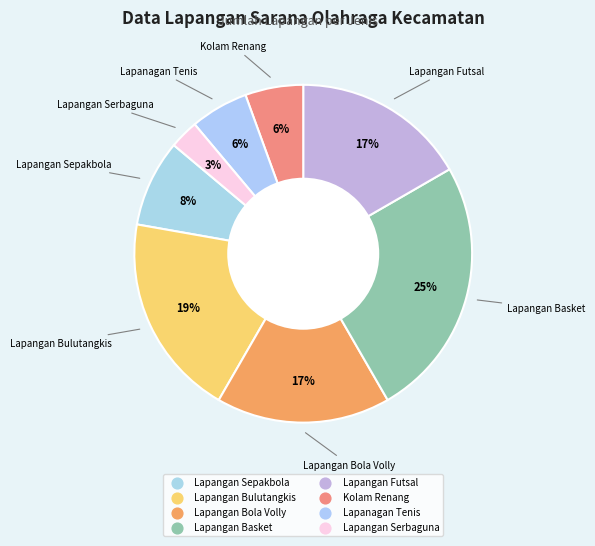

The Lapangan Basket slice represents 25% of the pie. True or false?

True